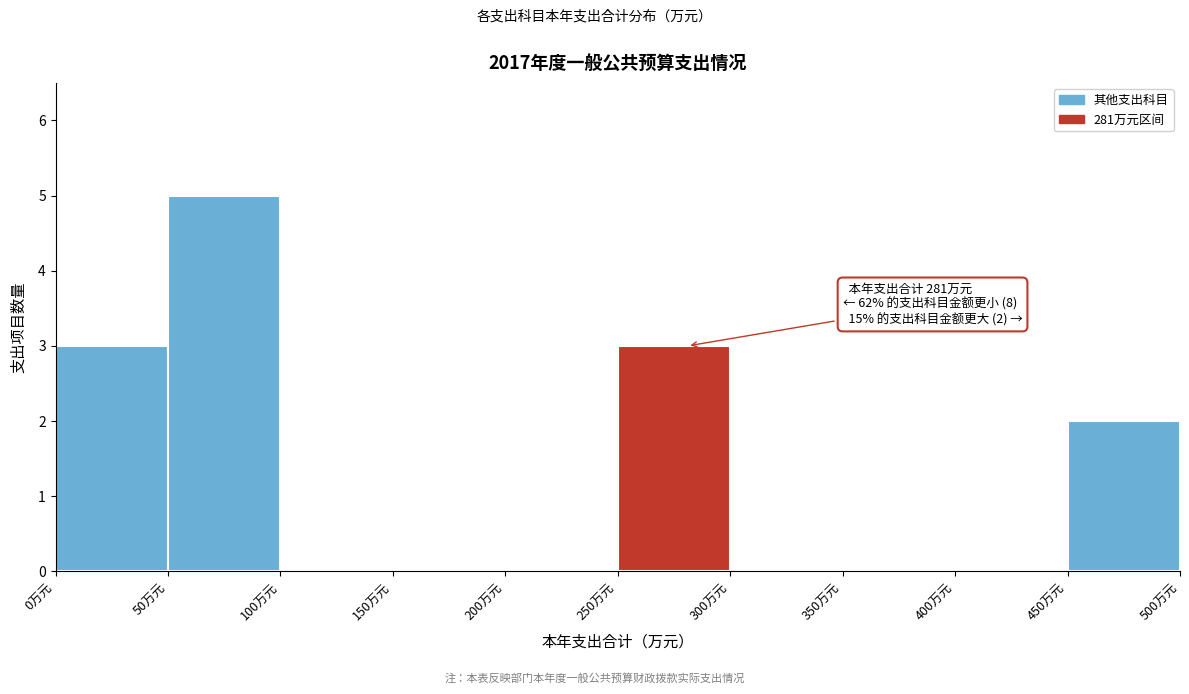

Which range on the x-axis has the tallest bar?

50 to 100